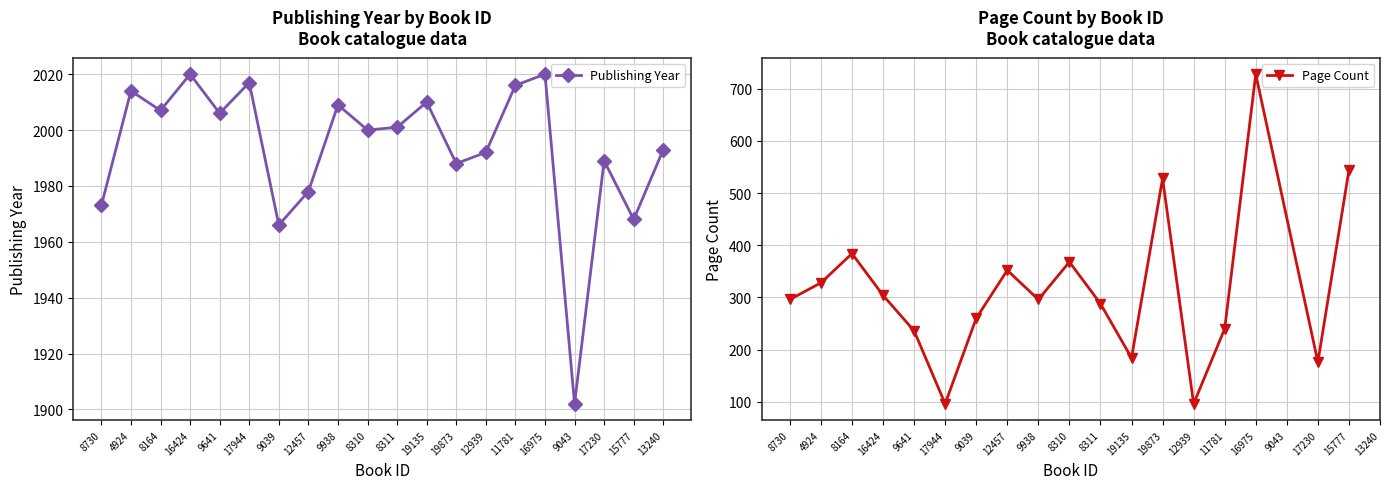

What is the average value?

1993